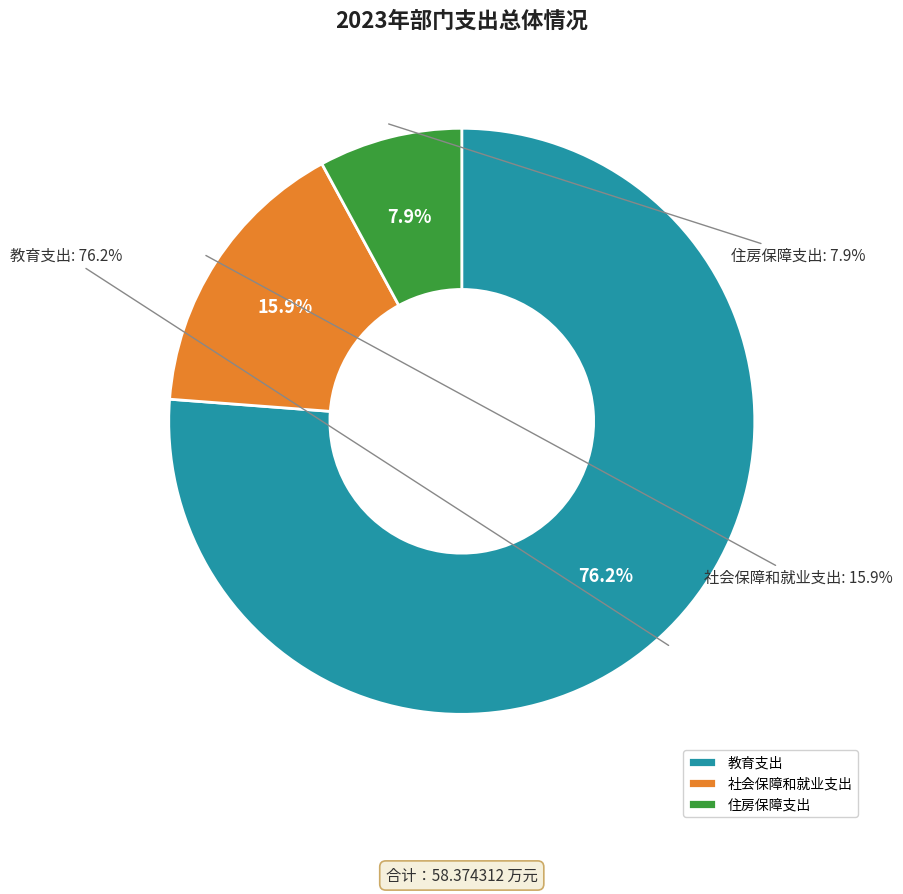

What is the change in value from 教育支出 to 社会保障和就业支出?

-35.2